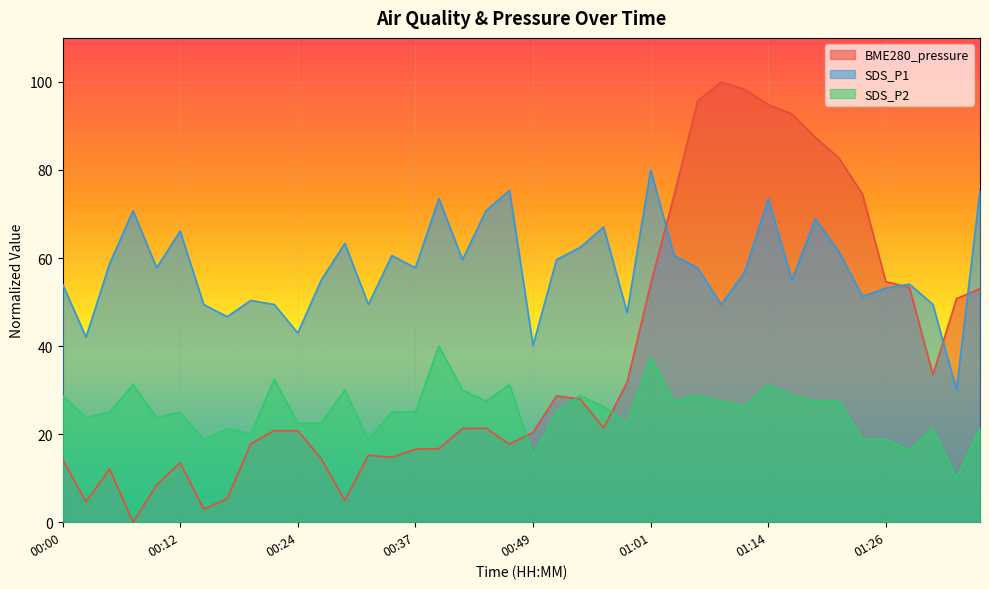

Which series has the widest spread of values?

BME280_pressure